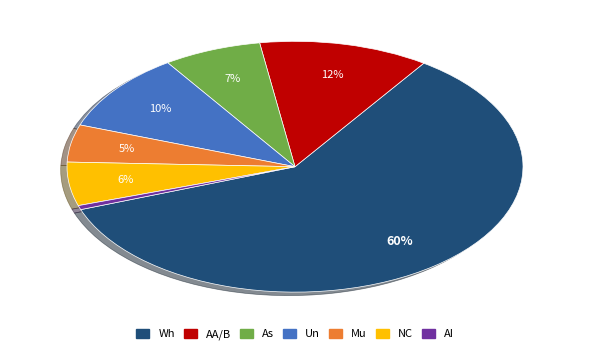

Is there any slice that represents more than half of the pie?

Yes